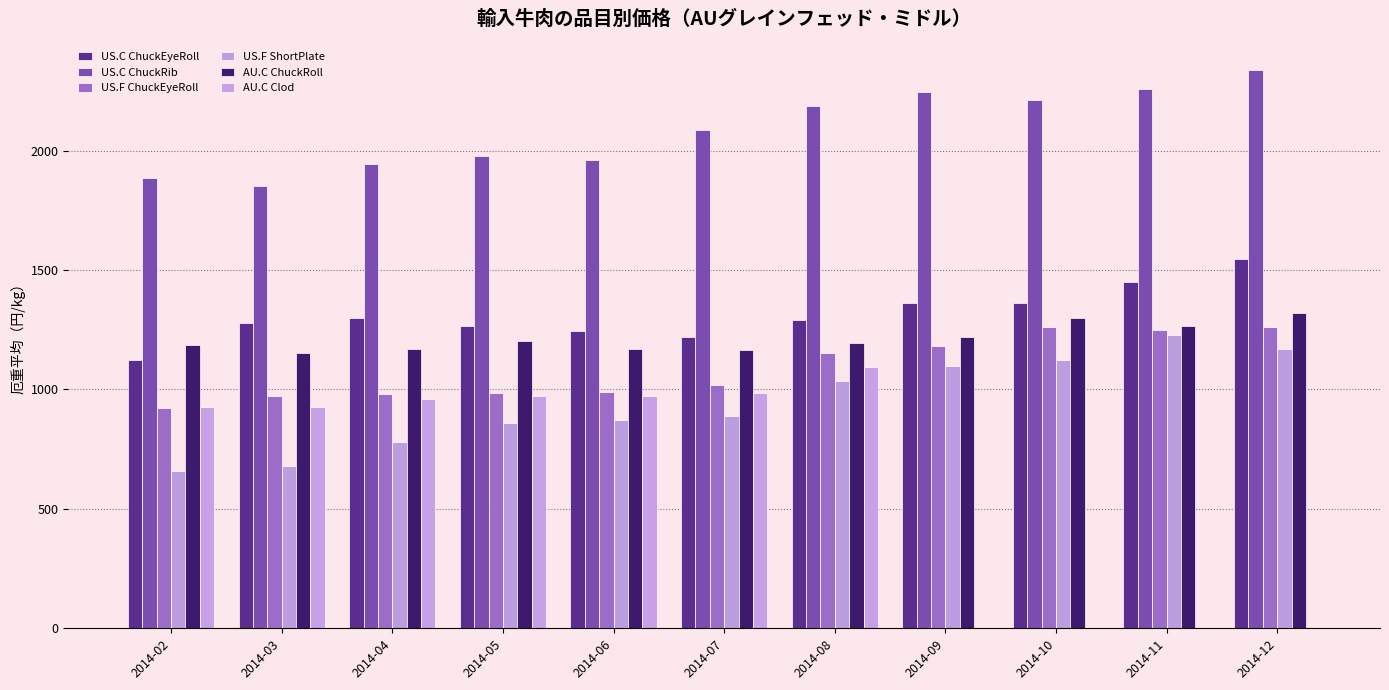

Is the value of US.C ChuckRib at 2014-02 greater than the value of US.C ChuckEyeRoll at 2014-12?

Yes